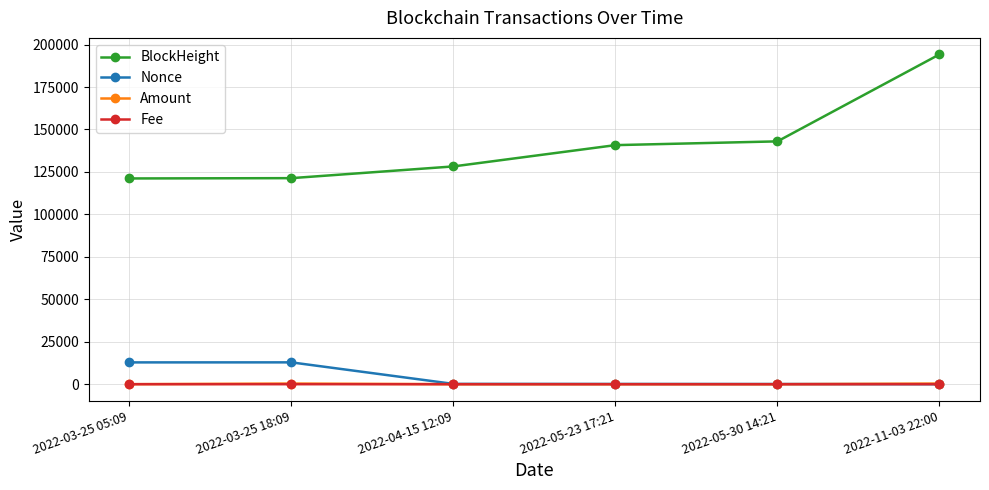

In Amount, how many points are higher than both neighbors (excluding endpoints)?

1